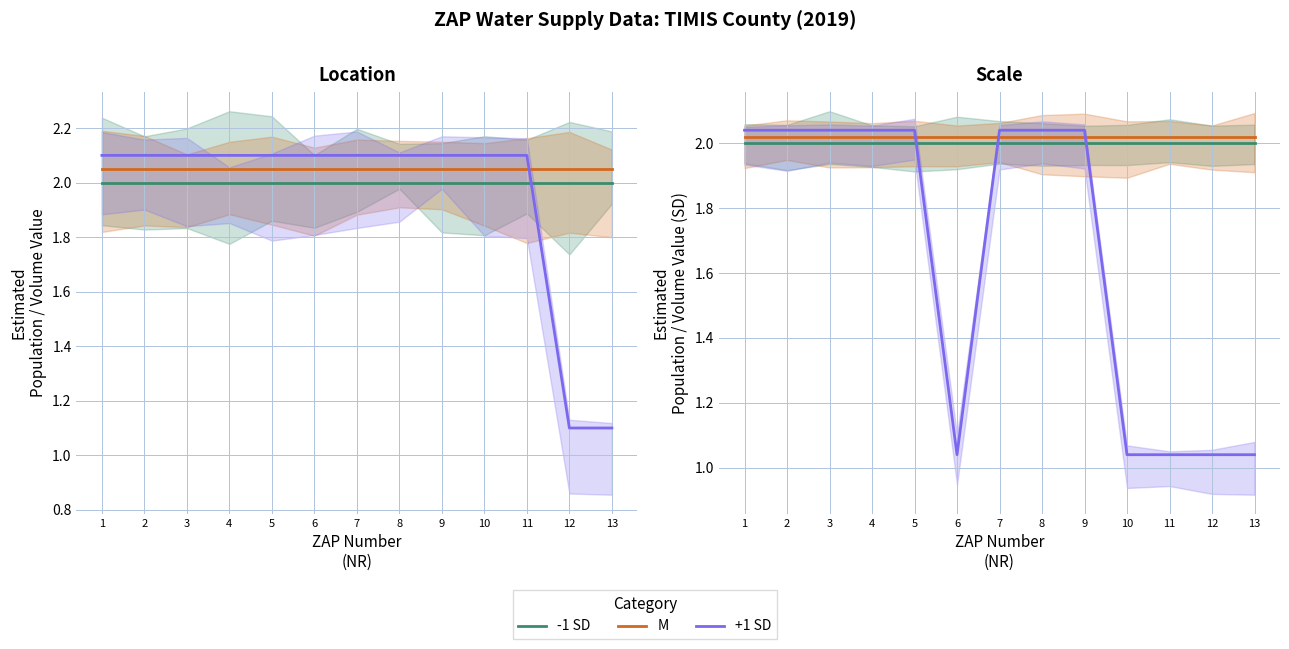

The +1 SD series shows 3.0 at 5. True or false?

False